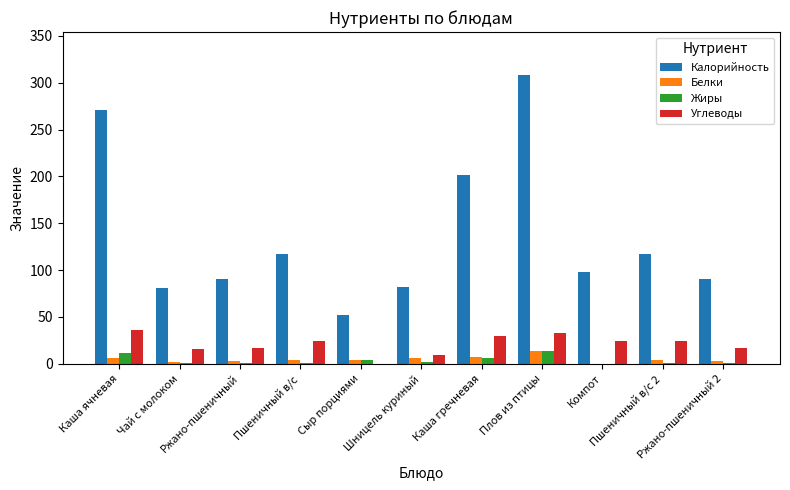

Which series has the largest total across all categories?

Калорийность